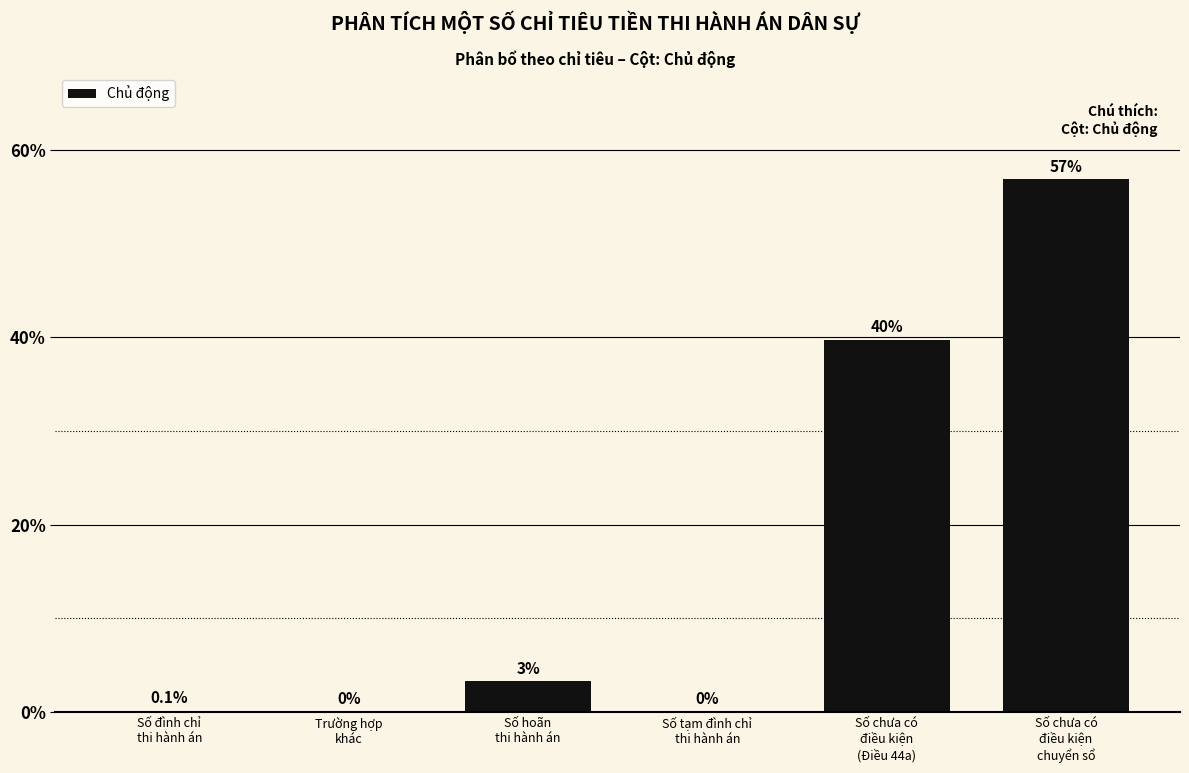

What is the sum of all values?

100.0